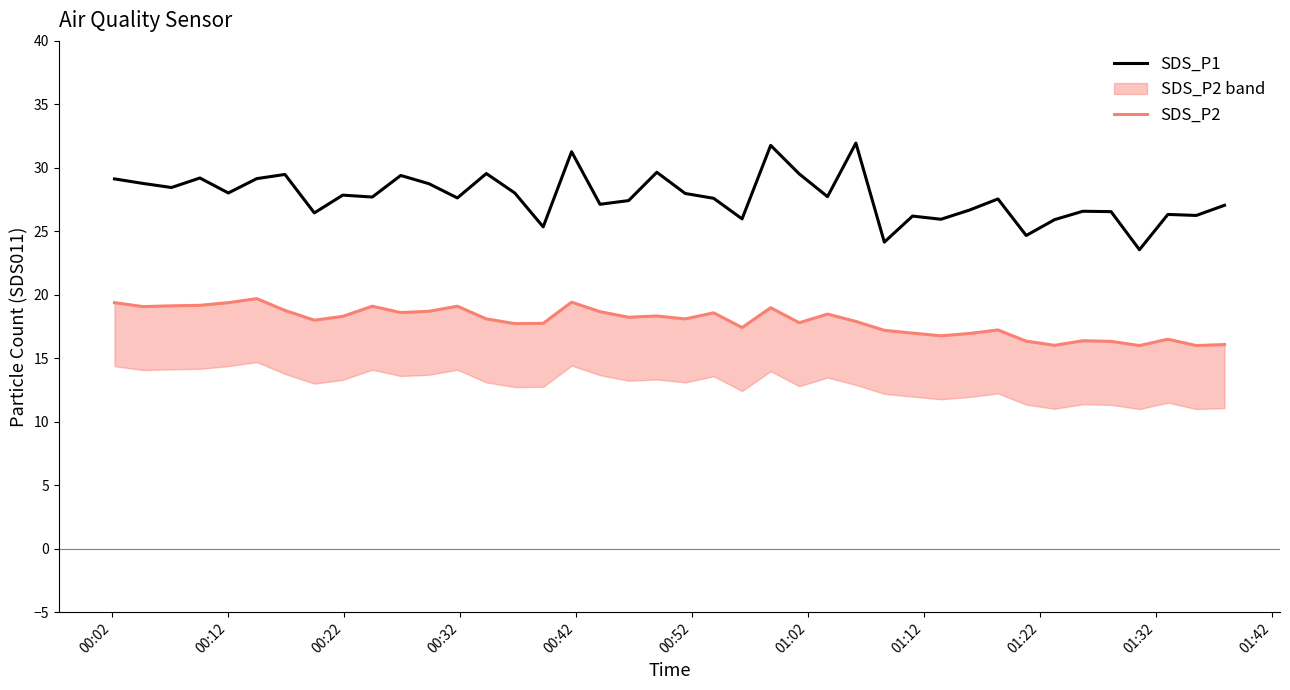

What is the difference between the maximum and minimum values in the SDS_P1 series?

8.4